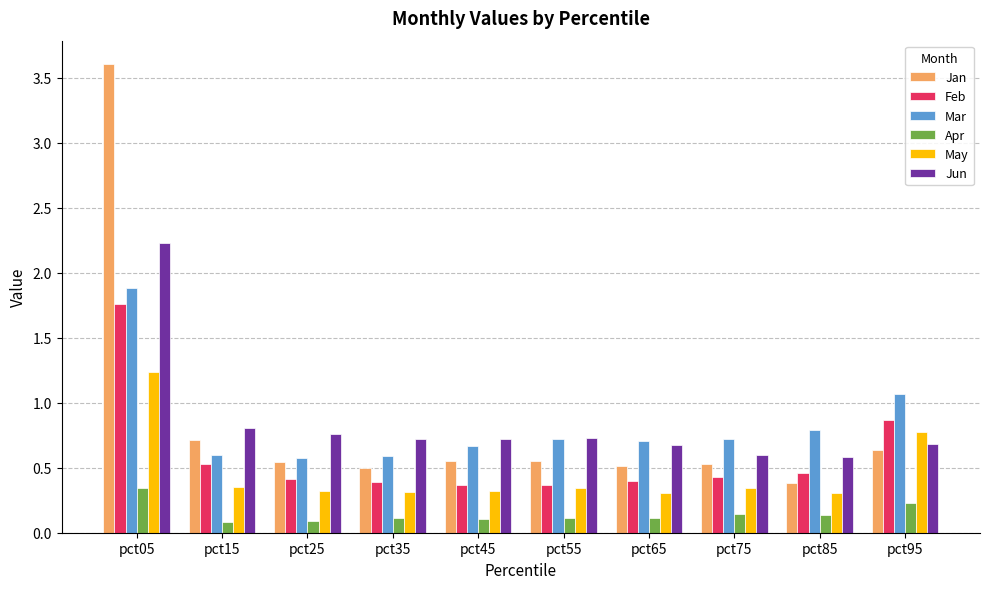

The Mar series shows 0.9 at pct25. True or false?

False